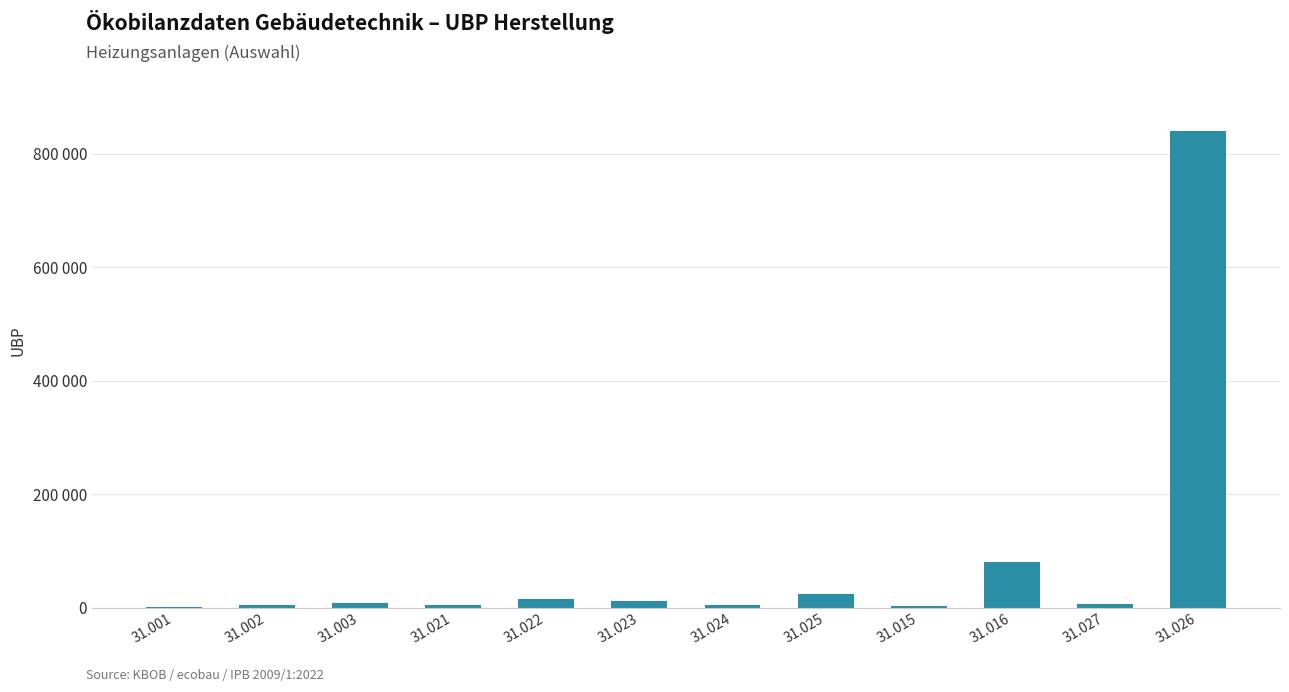

Which label corresponds to the largest value in the chart?

31.026